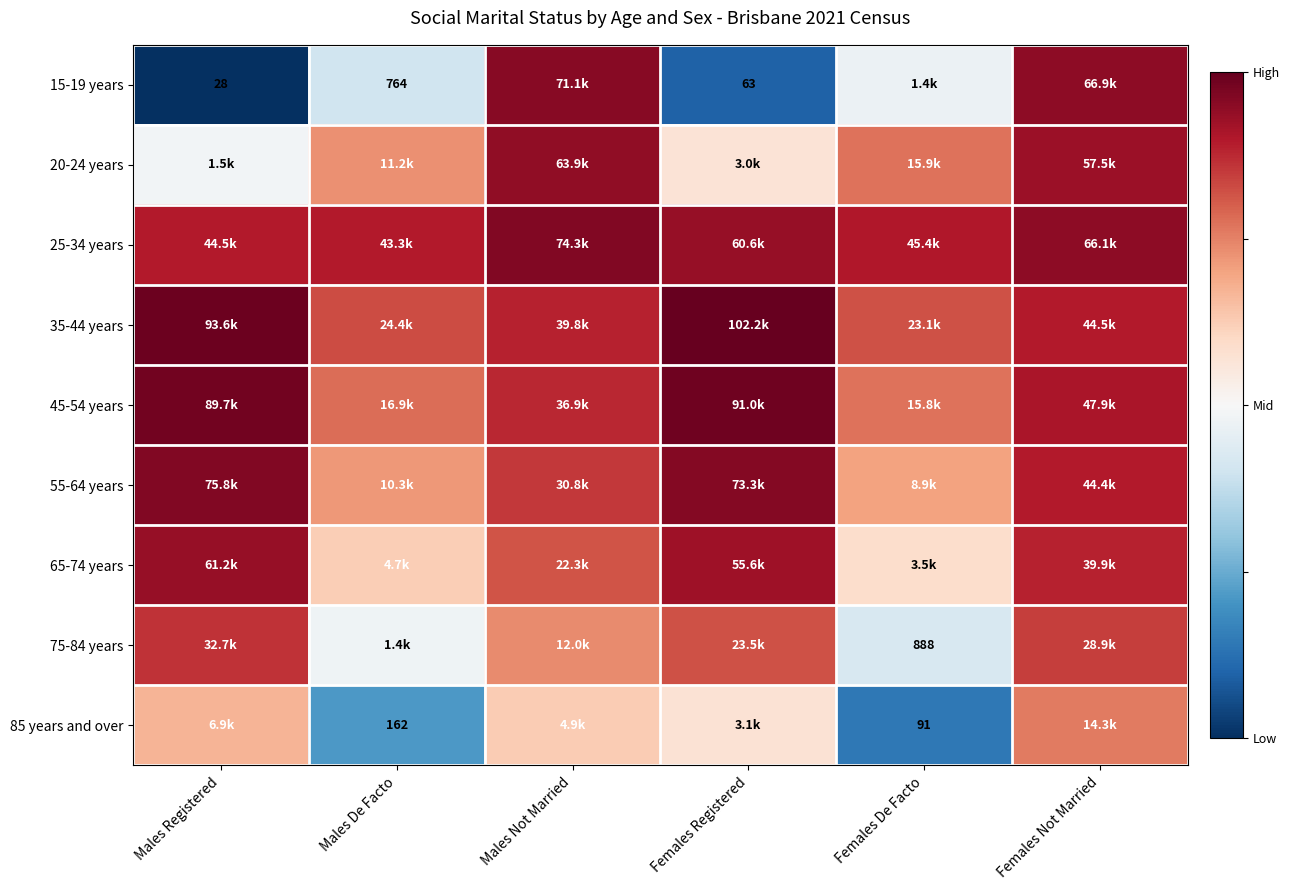

Rank the series by their maximum value, from lowest to highest.

85 years and over, 75-84 years, 65-74 years, 20-24 years, 15-19 years, 25-34 years, 55-64 years, 45-54 years, 35-44 years